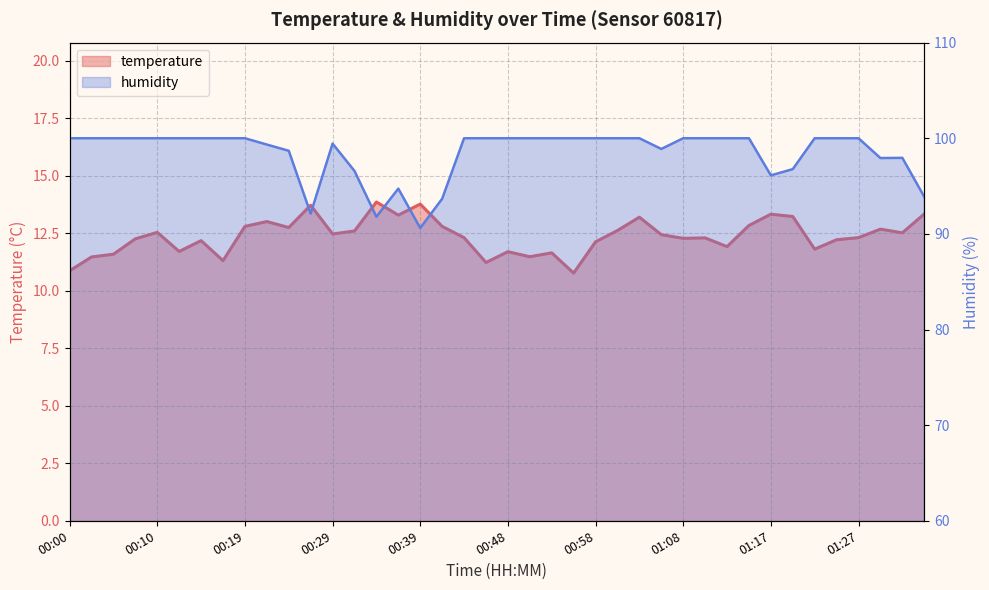

Reading left to right, transcribe all the data shown in this chart.

temperature: 10.9	11.5	11.6	12.3	12.5	11.7	12.2	11.3	12.8	13.0	12.8	13.7	12.5	12.6	13.9	13.3	13.8	12.8	12.3	11.2	11.7	11.5	11.7	10.8	12.1	12.6	13.2	12.4	12.3	12.3	11.9	12.8	13.3	13.2	11.8	12.2	12.3	12.7	12.5	13.3
humidity: 100.0	100.0	100.0	100.0	100.0	100.0	100.0	100.0	100.0	99.3	98.7	92.1	99.4	96.6	91.8	94.7	90.6	93.7	100.0	100.0	100.0	100.0	100.0	100.0	100.0	100.0	100.0	98.9	100.0	100.0	100.0	100.0	96.1	96.8	100.0	100.0	100.0	97.9	98.0	93.9